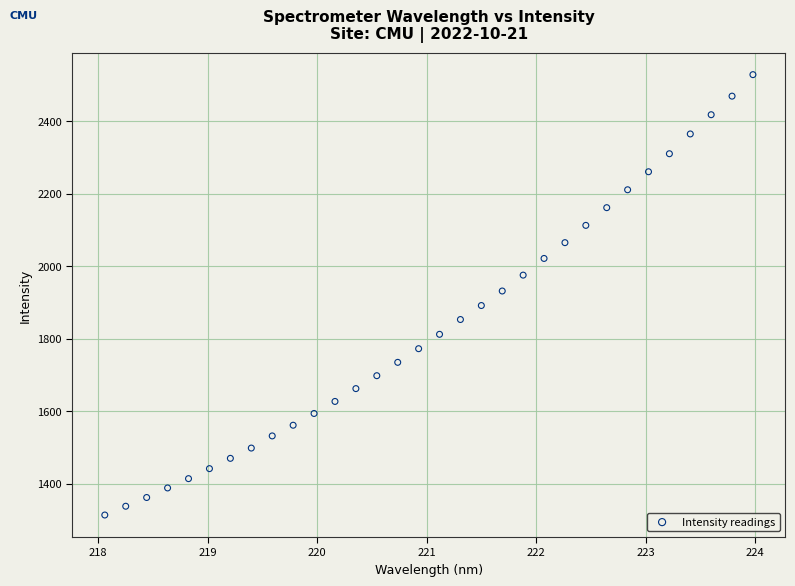

What is the range of X values (max minus min)?

5.9